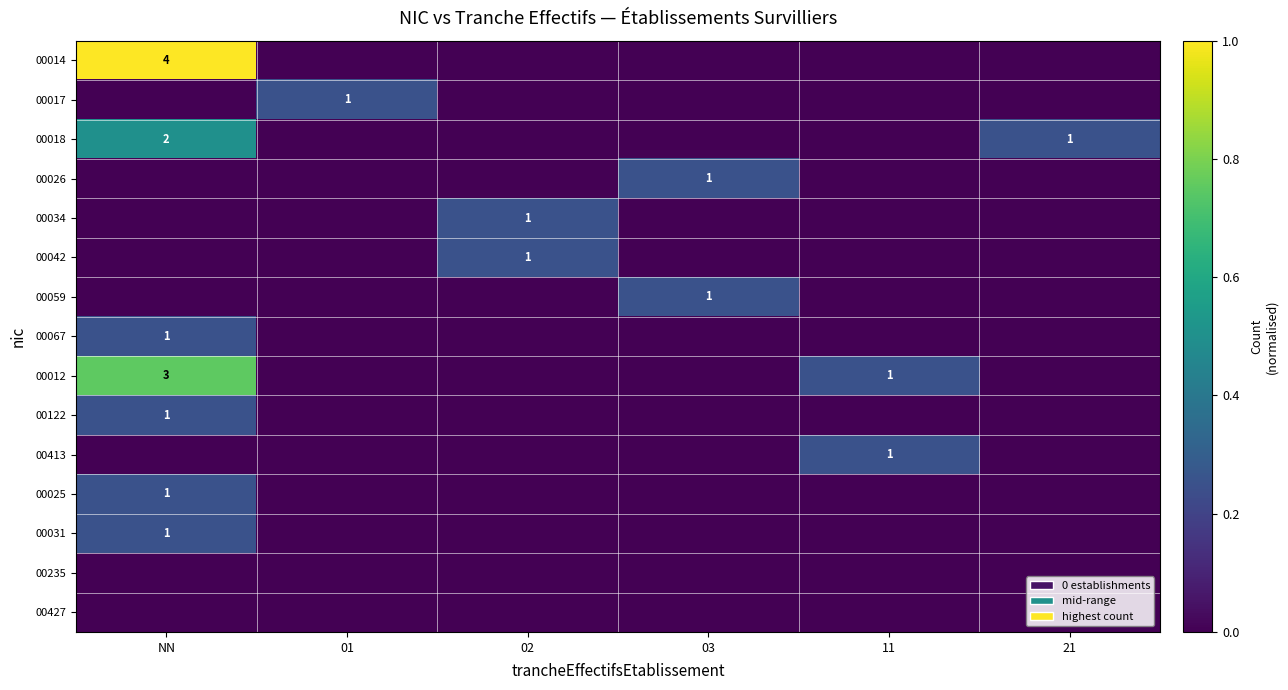

Is it true that 00031 equals 0 at NN?

False